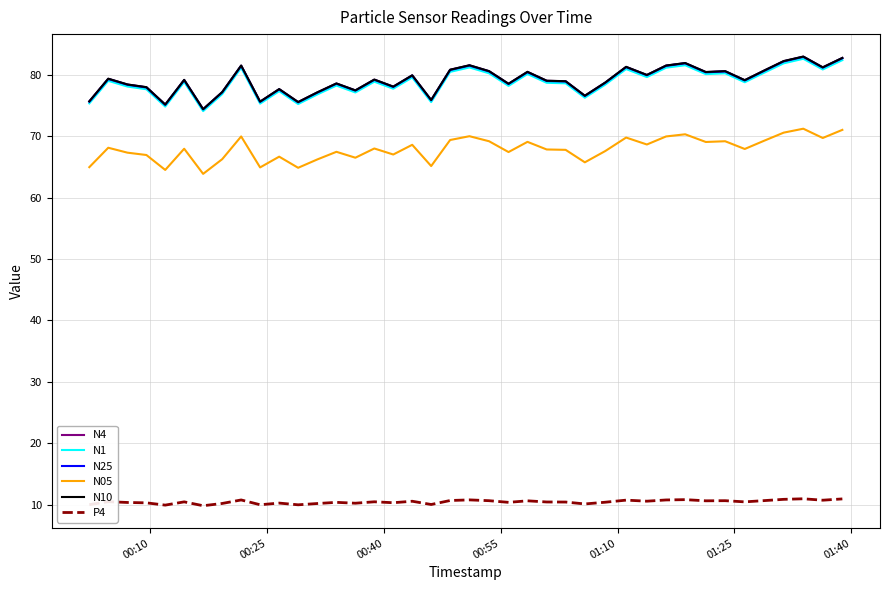

What is the highest value of the N4 series?

82.9